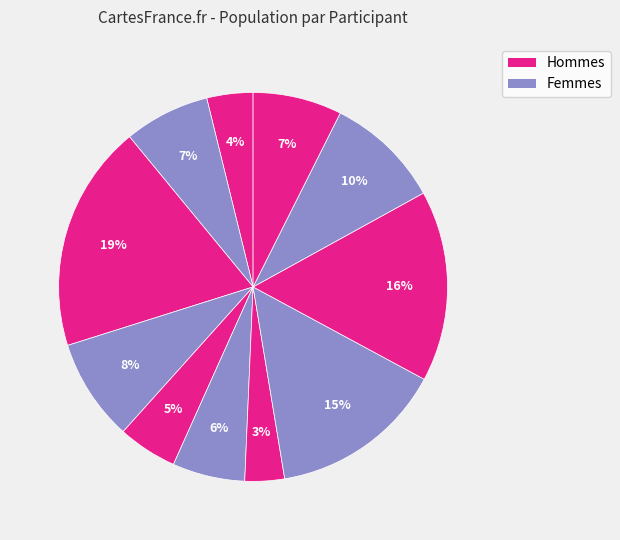

Is there any slice that represents more than half of the pie?

No